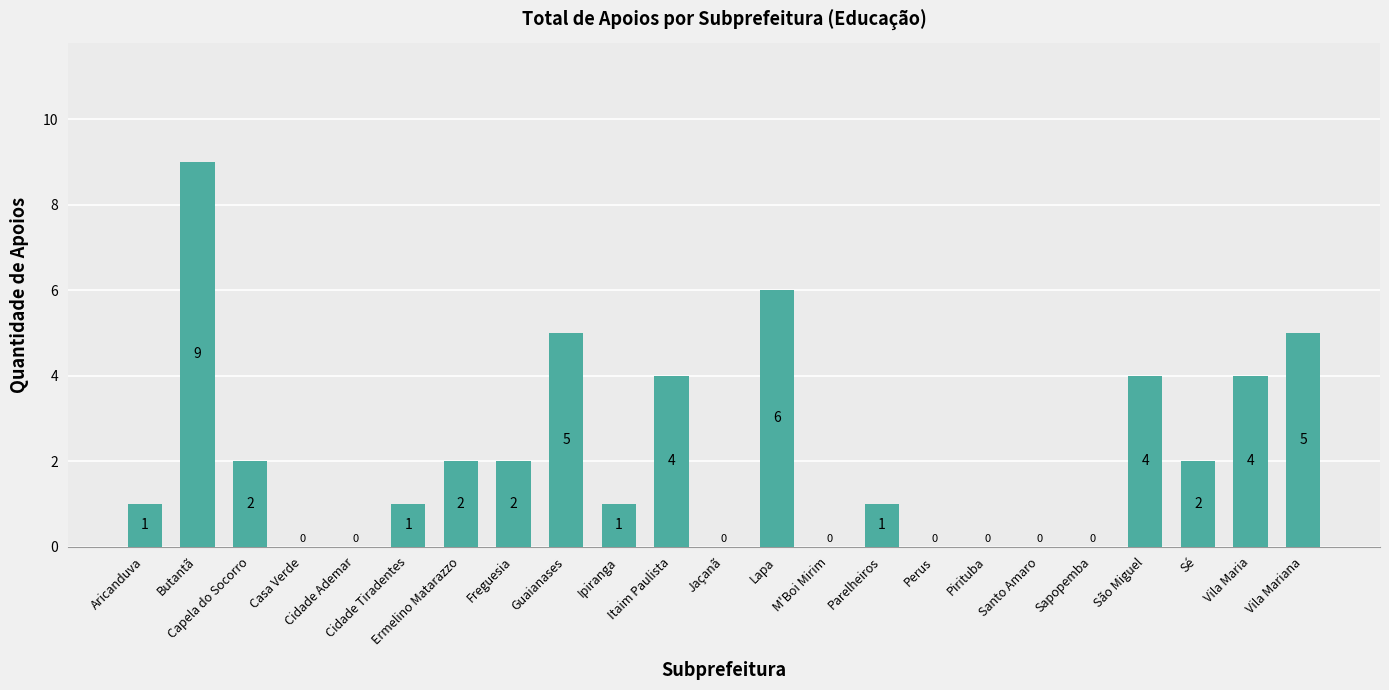

What is the sum of all values?

49